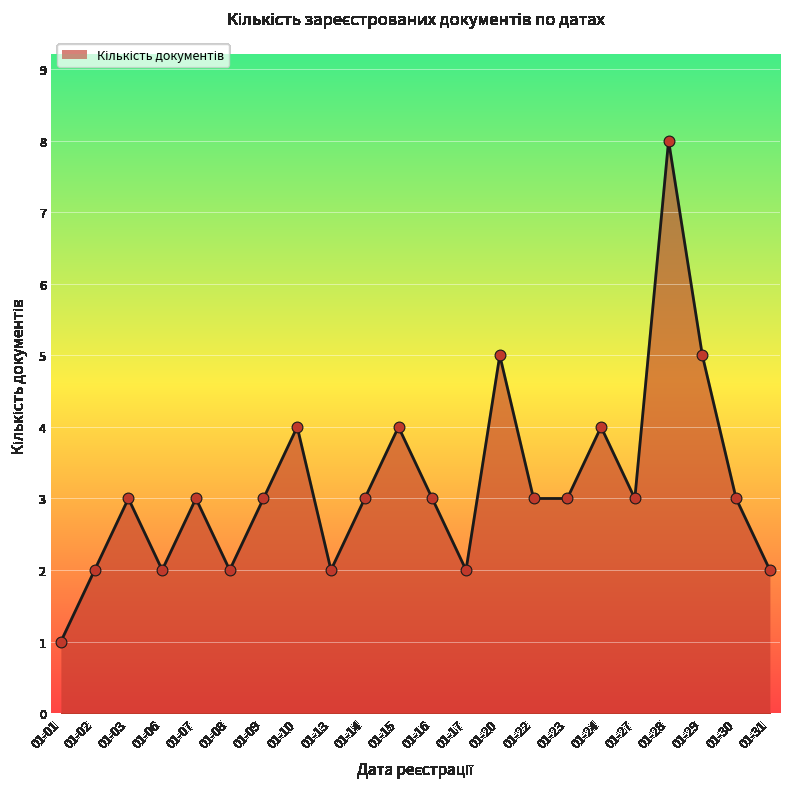

Between 01-08 and 01-15, which is larger?

01-15